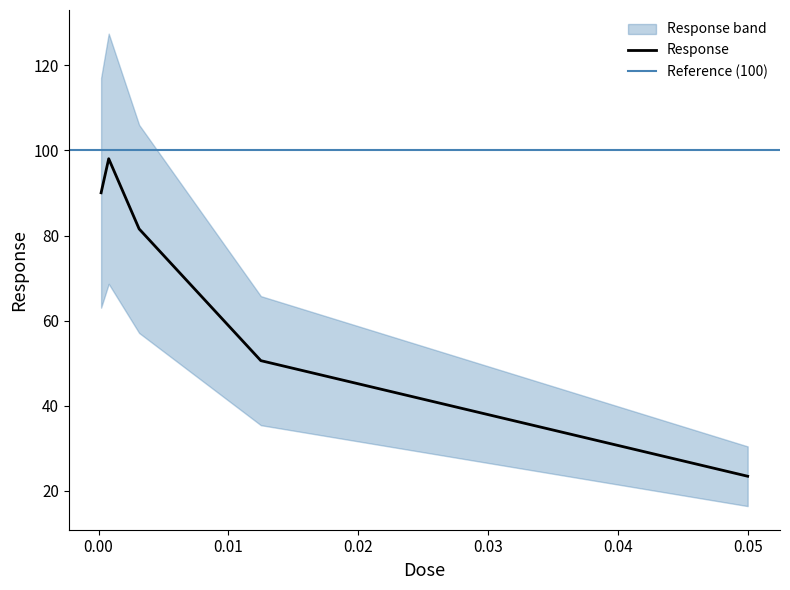

What is the minimum value for Response?

23.4